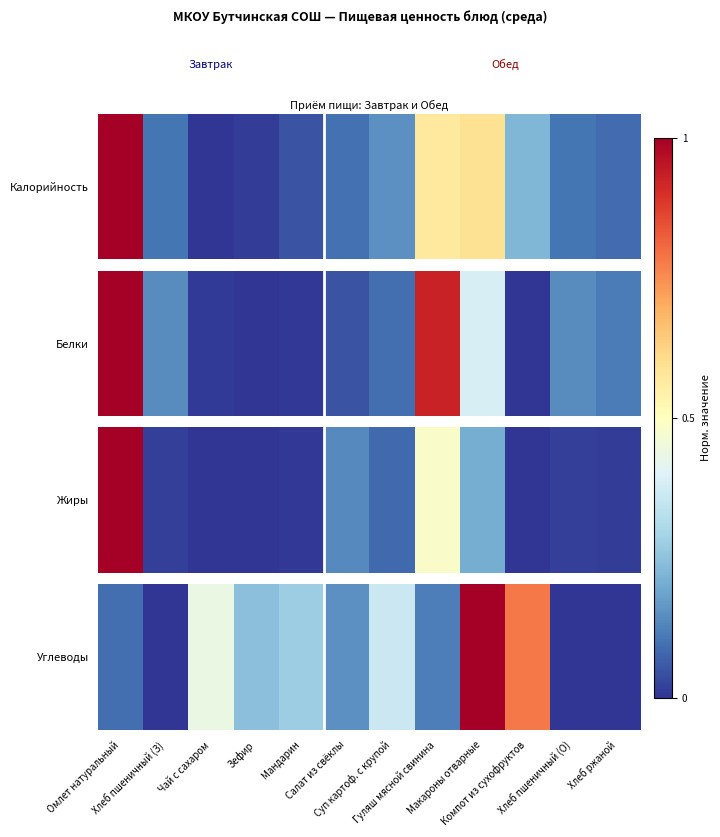

List the labels in order of value, smallest first.

Хлеб ржаной, Хлеб пшеничный (З), Хлеб пшеничный (О), Омлет натуральный, Гуляш мясной свинина, Салат из свёклы, Зефир, Мандарин, Суп картоф. с крупой, Чай с сахаром, Компот из сухофруктов, Макароны отварные